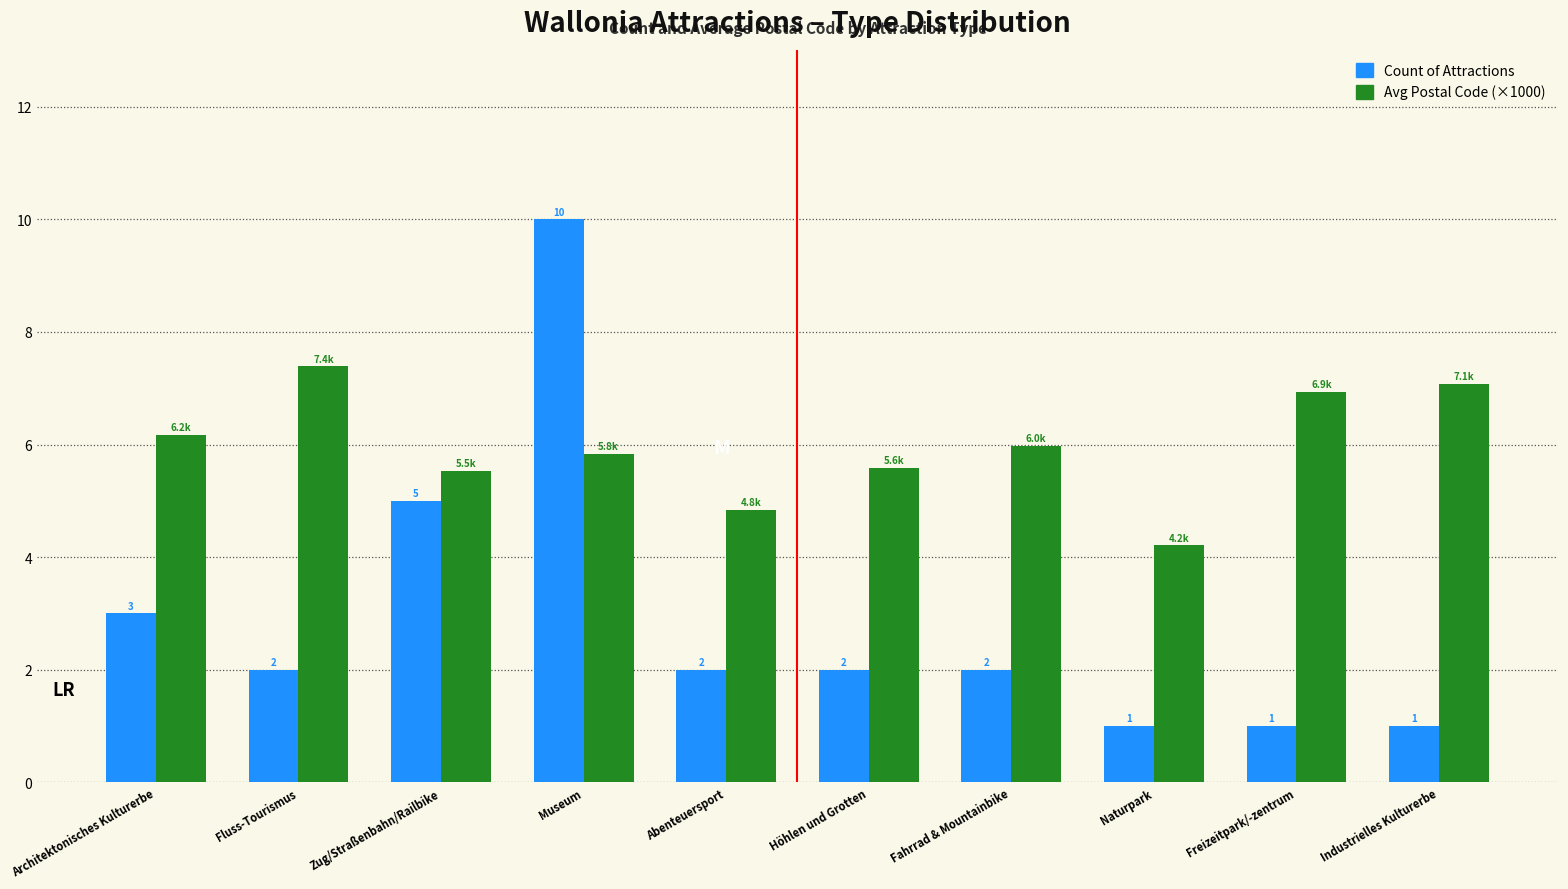

Which series has the largest total across all categories?

Avg Postal Code (×1000)